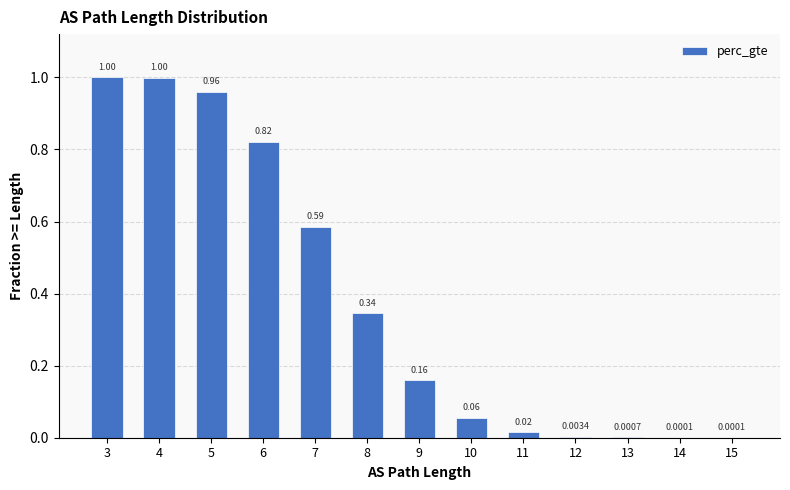

True or false: the data shows 0.6 at 8.

False